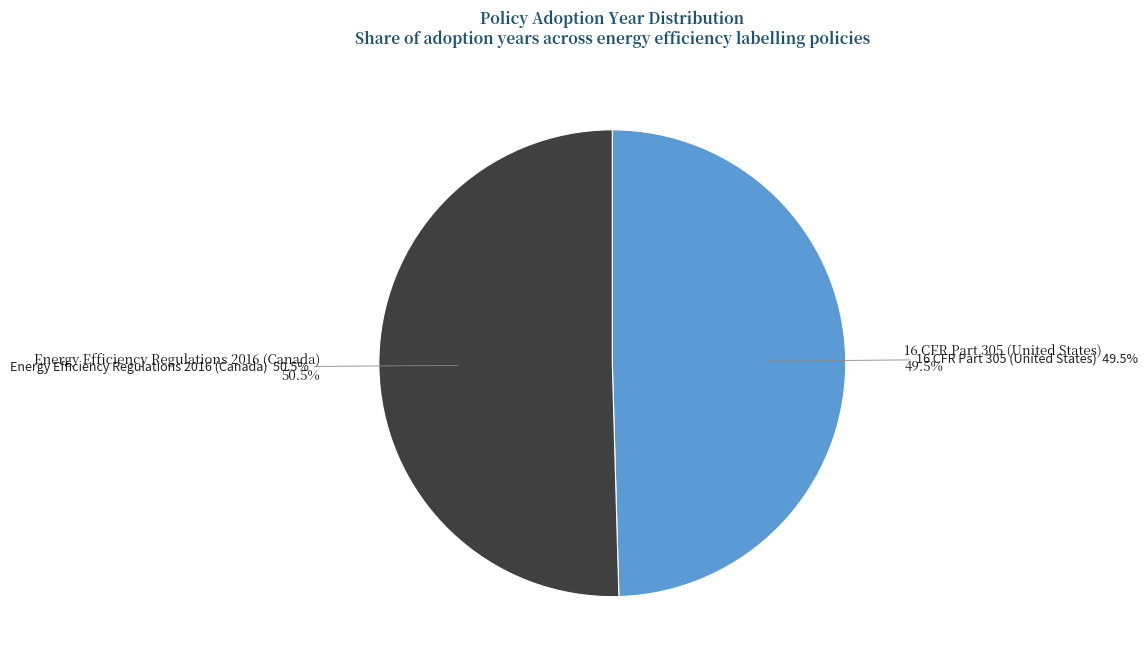

How many slices are in this pie chart?

2